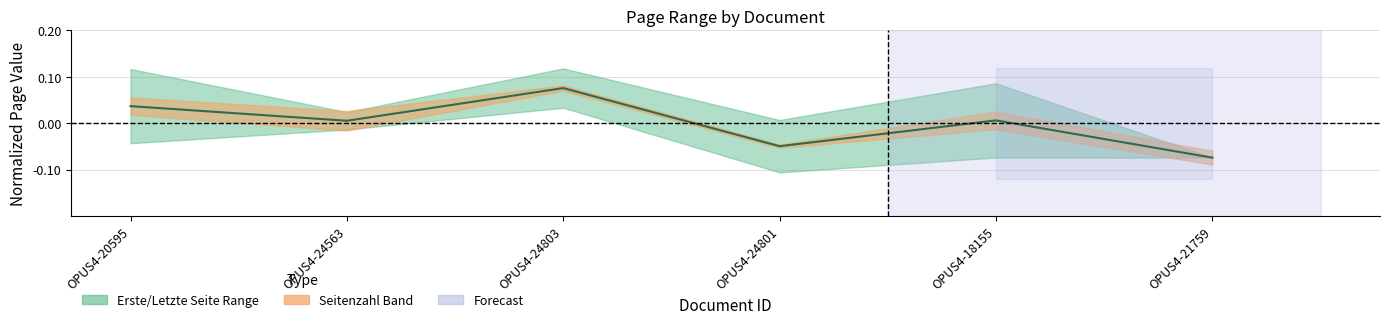

List the labels in order of value, largest first.

OPUS4-24803, OPUS4-20595, OPUS4-18155, OPUS4-24563, OPUS4-24801, OPUS4-21759